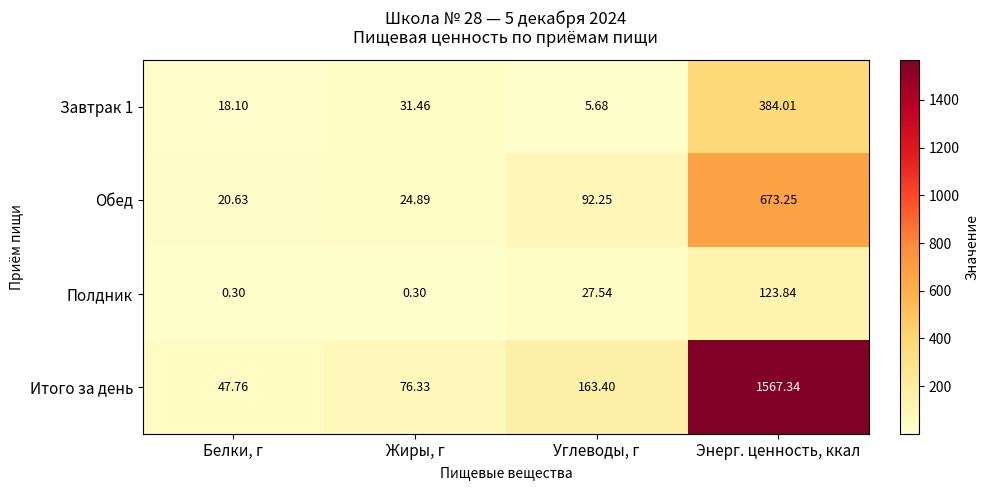

Rank the series by their average value, from lowest to highest.

Полдник, Завтрак 1, Обед, Итого за день